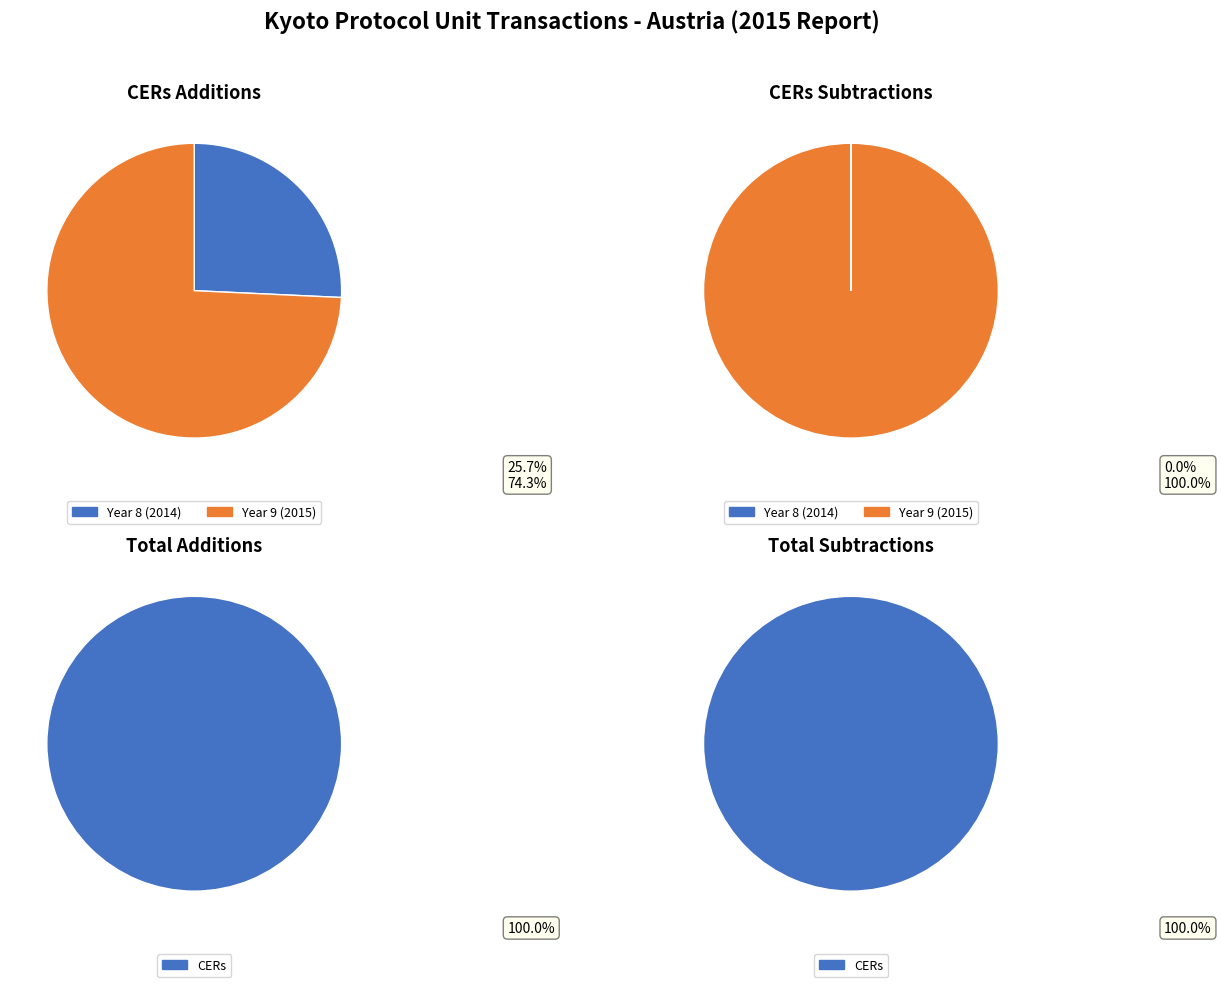

Which series has the largest range (max minus min)?

CERs Subtractions